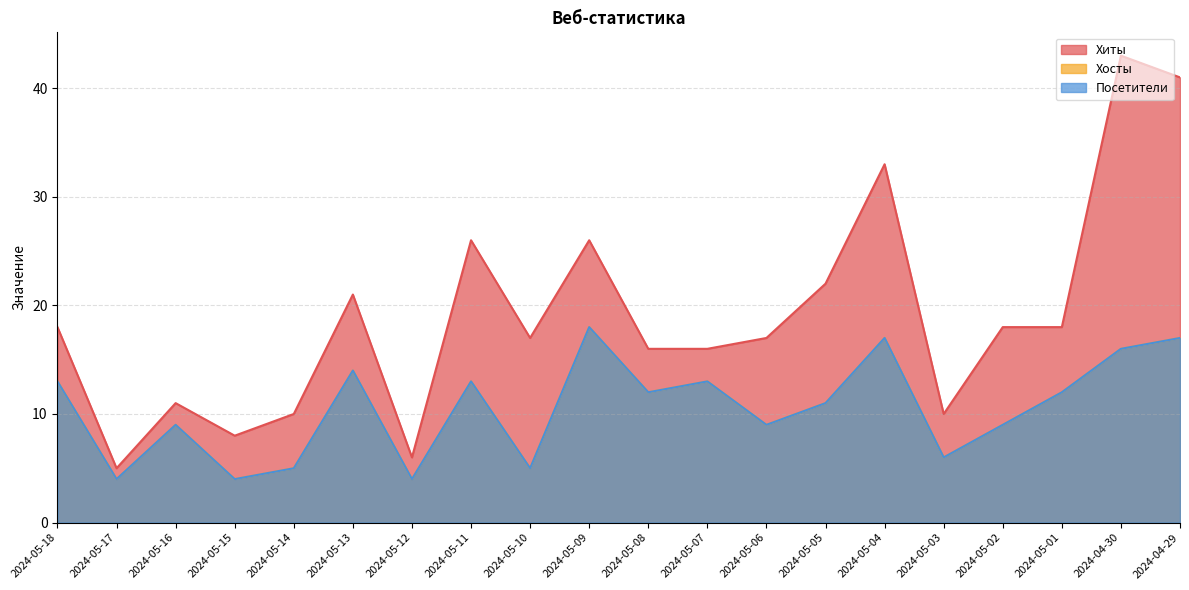

At which category does Хиты reach its first local valley?

2024-05-17